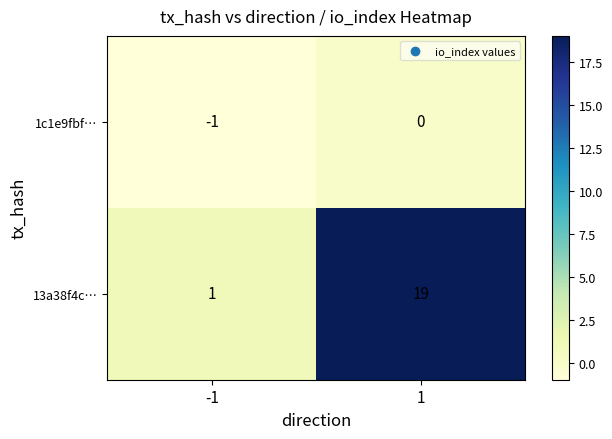

What is the spread (max minus min) of values at -1?

2